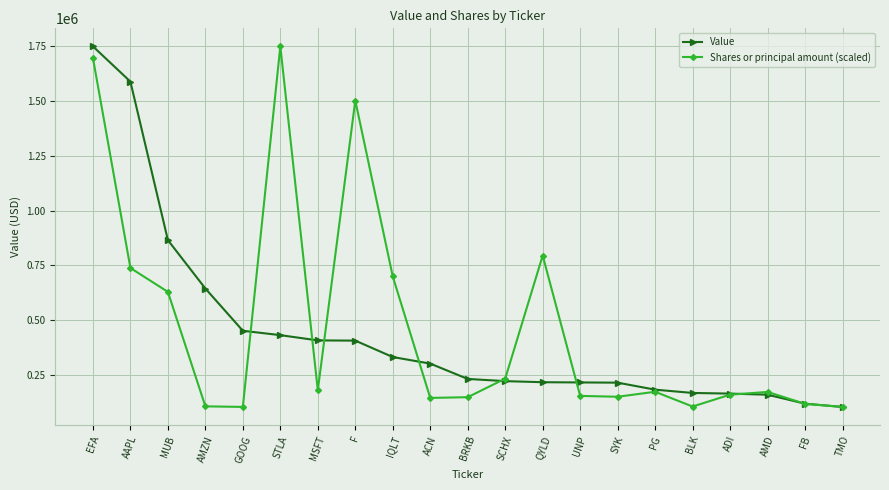

At how many categories does at least one series exceed 1010259?

4